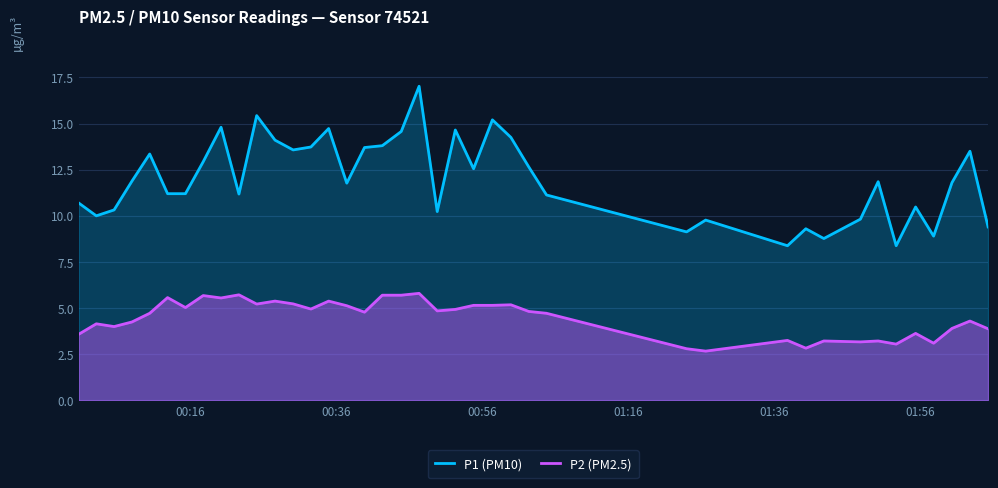

List the series in order of their peak value, lowest first.

P2 (PM2.5), P1 (PM10)